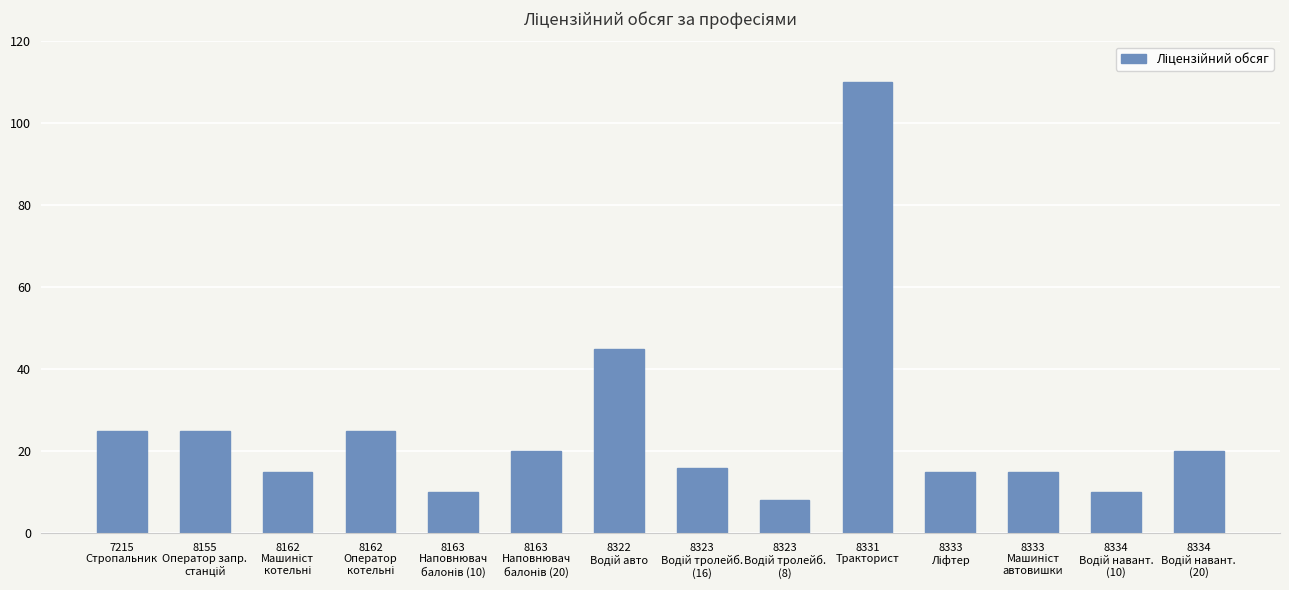

Count the number of categories in the chart.

14